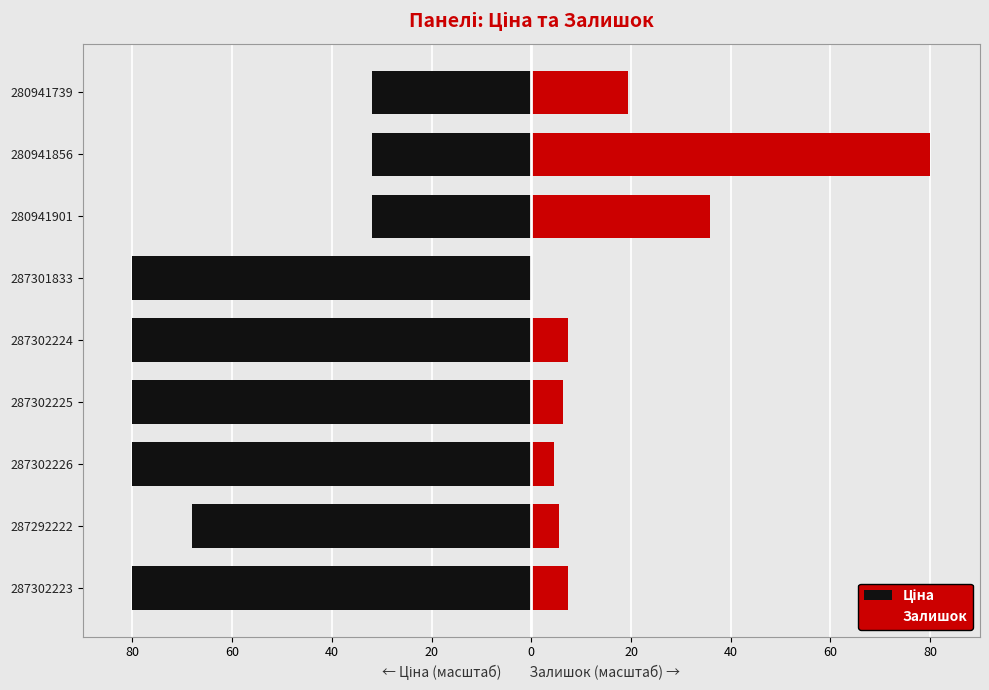

Are the bars horizontal?

Yes